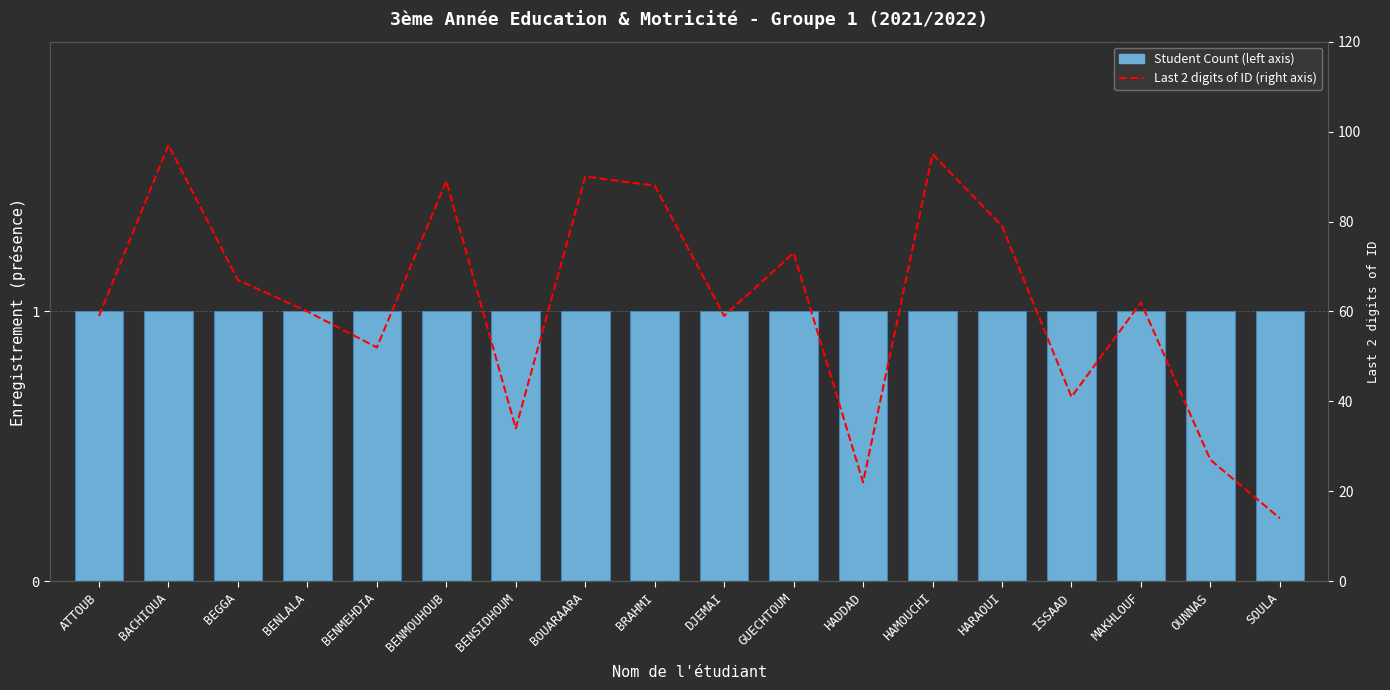

What is the sum of all Last 2 digits of ID (right axis) values?

1108